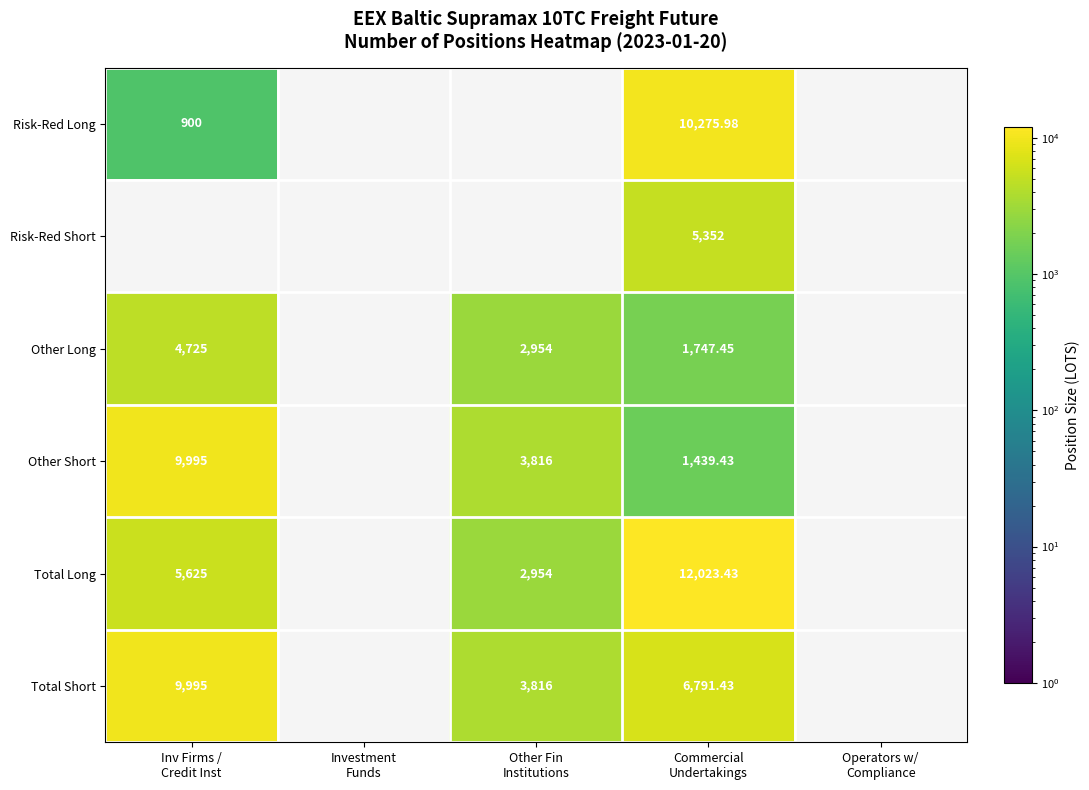

Which category has the lowest value across all series?

Inv Firms /
Credit Inst